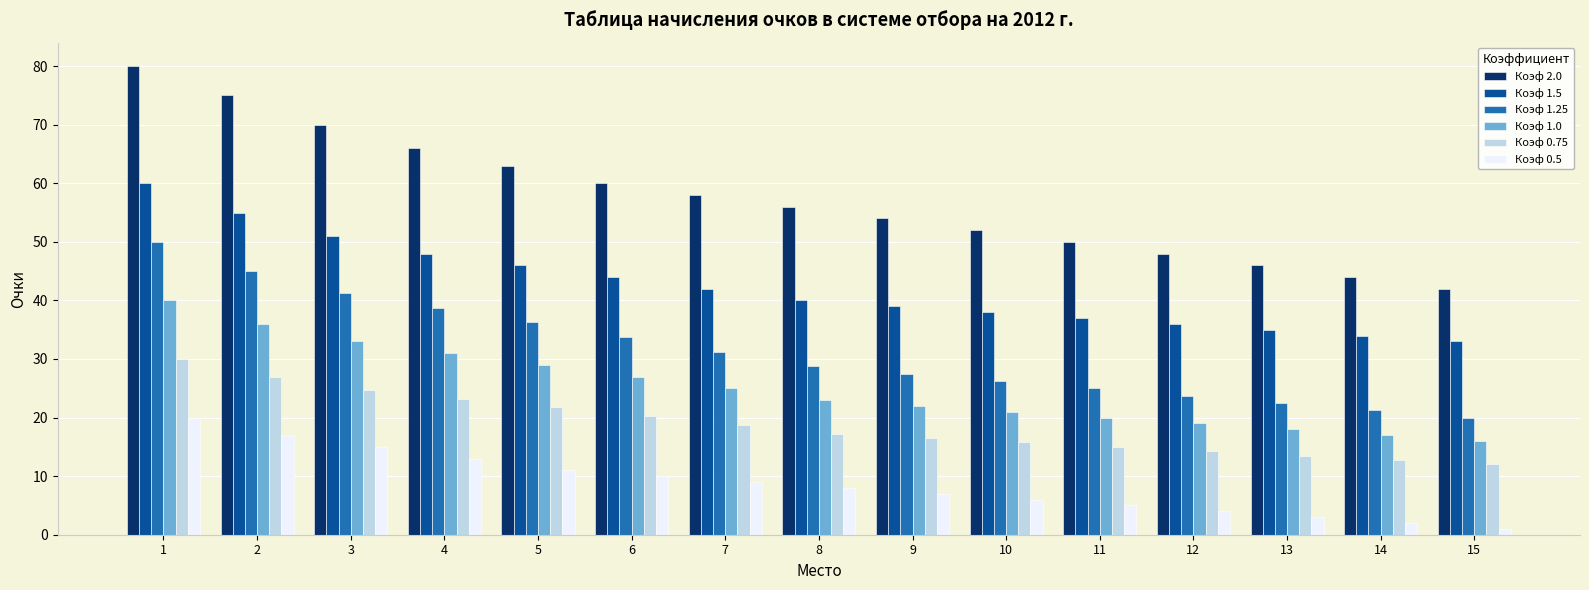

Rank the series at 2 from lowest to highest value.

Коэф 0.5, Коэф 0.75, Коэф 1.0, Коэф 1.25, Коэф 1.5, Коэф 2.0